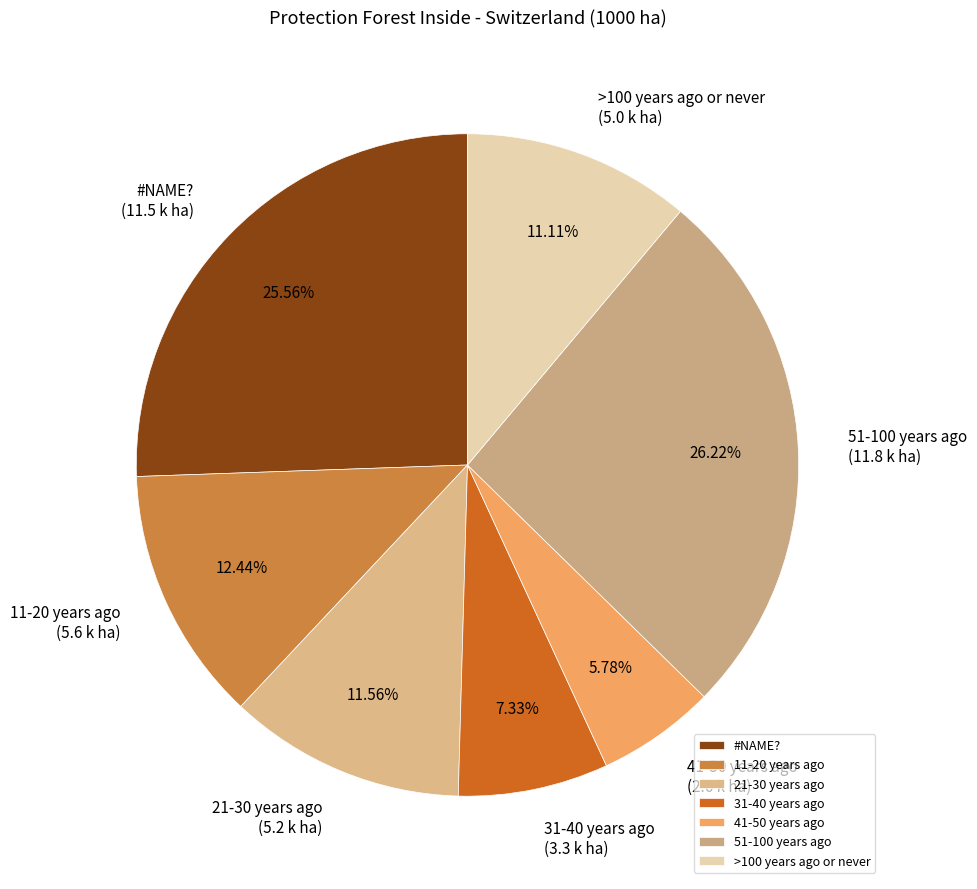

What percentage is the 51-100 years ago slice, to the nearest percent?

26%